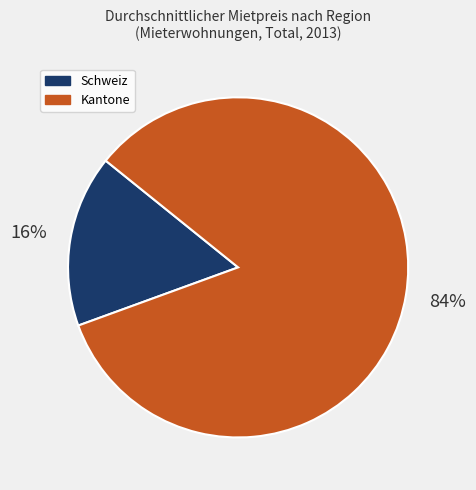

To the nearest percent, what is the average slice percentage?

50%